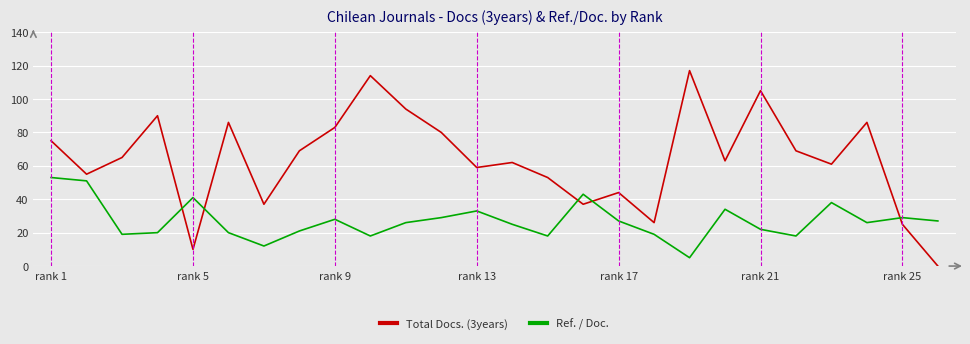

Which series has the widest spread of values?

Total Docs. (3years)